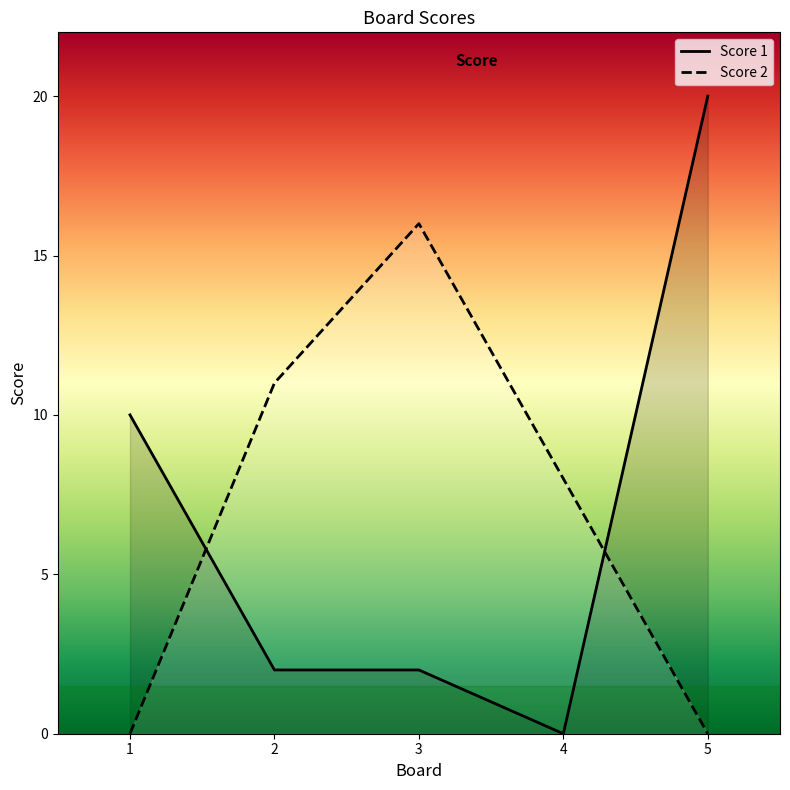

Is it true that Score 2 equals 0 at 5?

True